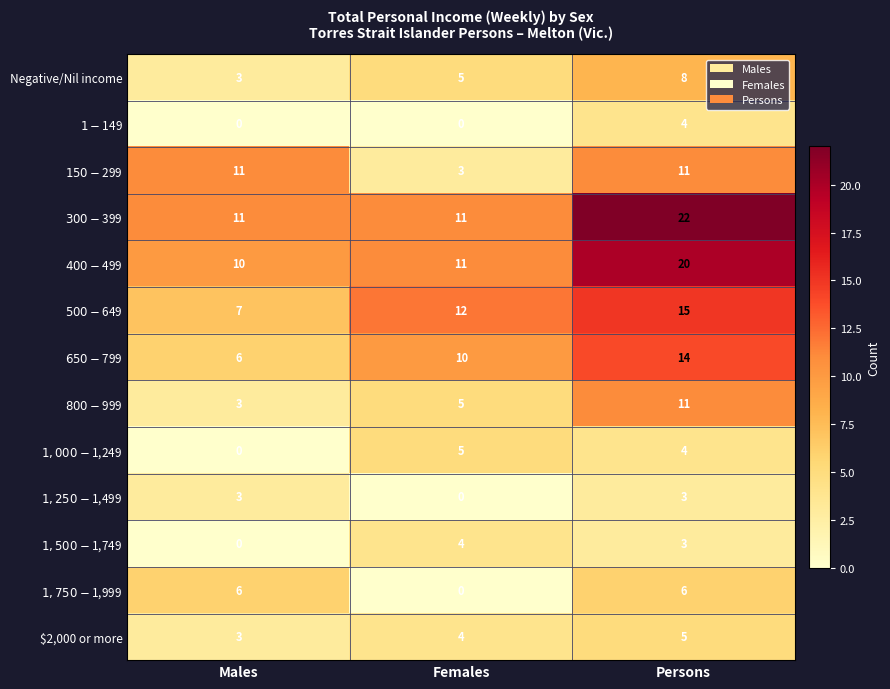

What is the greatest value displayed?

22